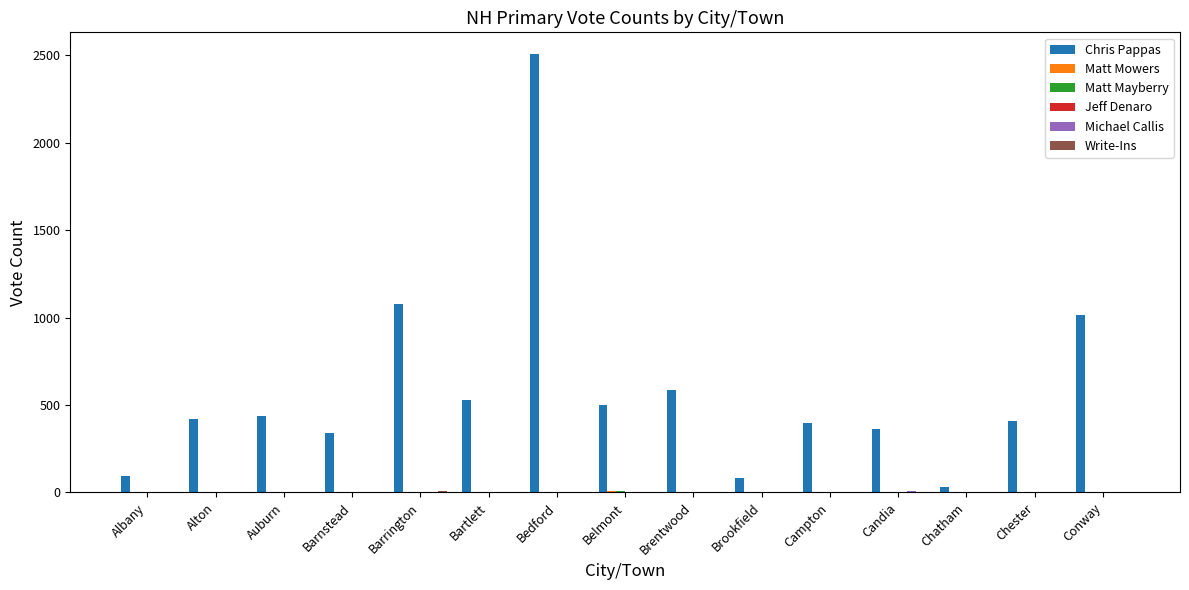

What is the approximate value of Chris Pappas at Brentwood?

587